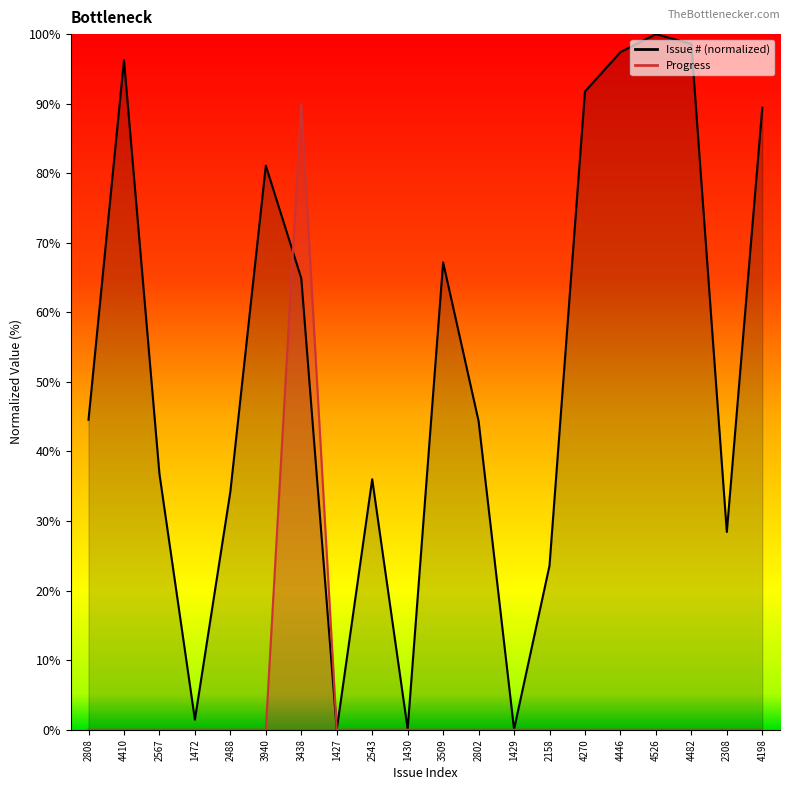

Between which two adjacent categories do Issue # and Progress first intersect?

3940 and 3438